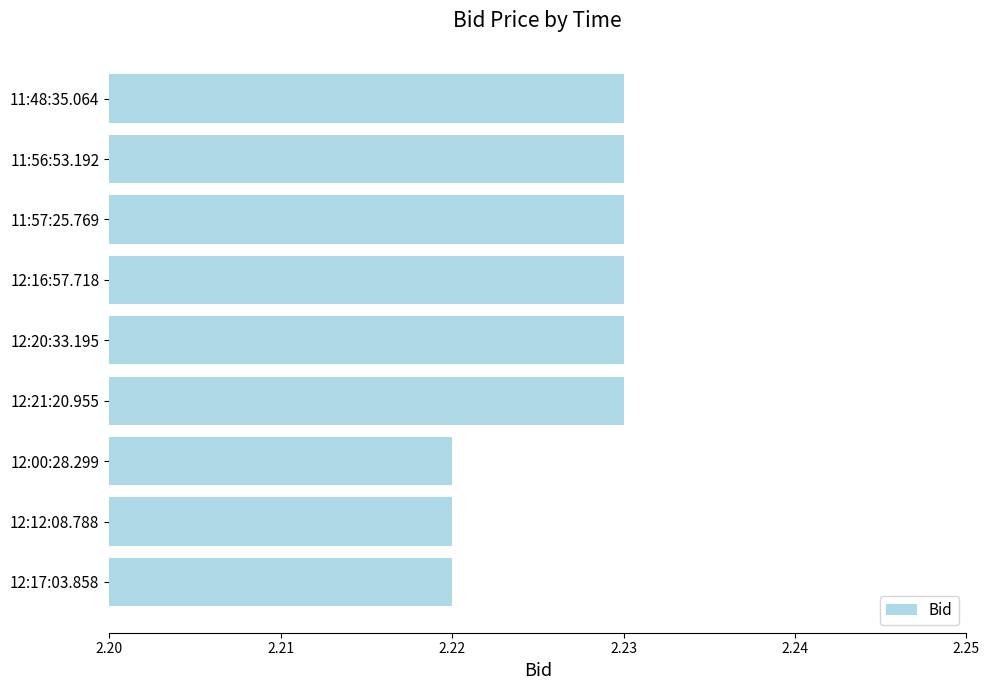

What is the sum of all values?

20.0